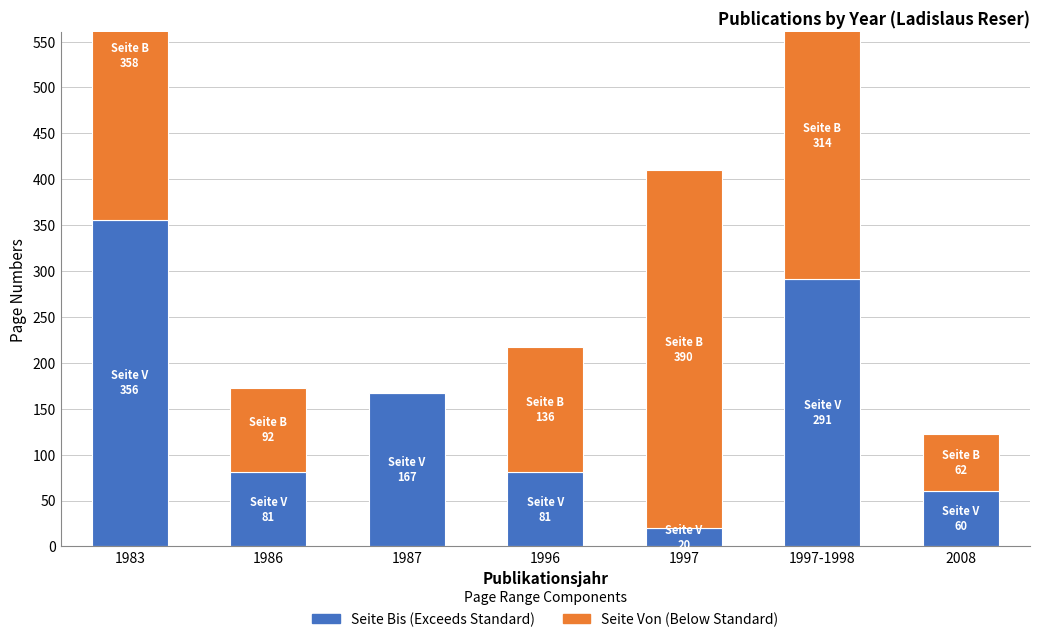

What is the label of the 6th bar from the right?

1986